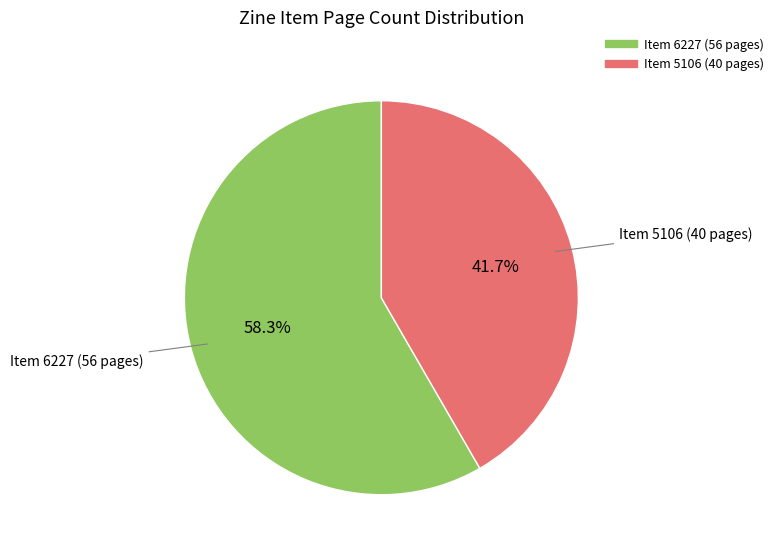

Is there a majority slice in this chart?

Yes